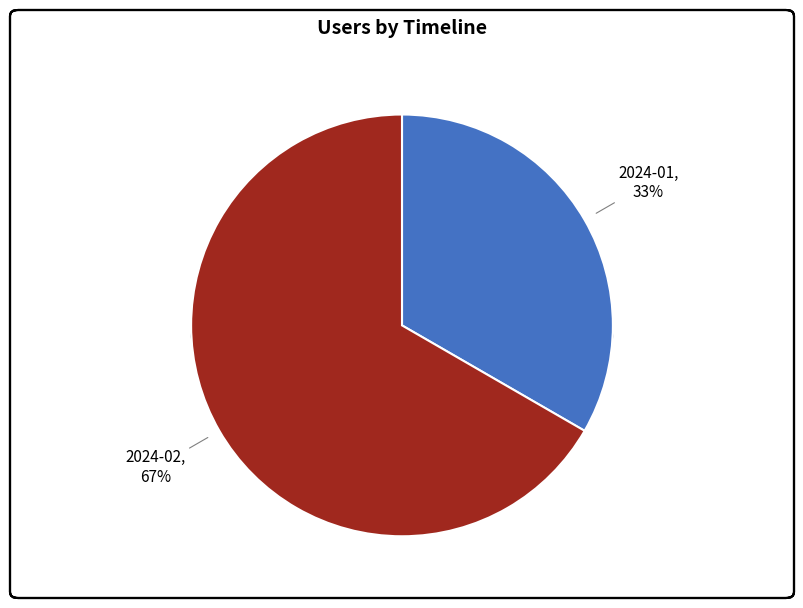

How many segments does this pie chart have?

2